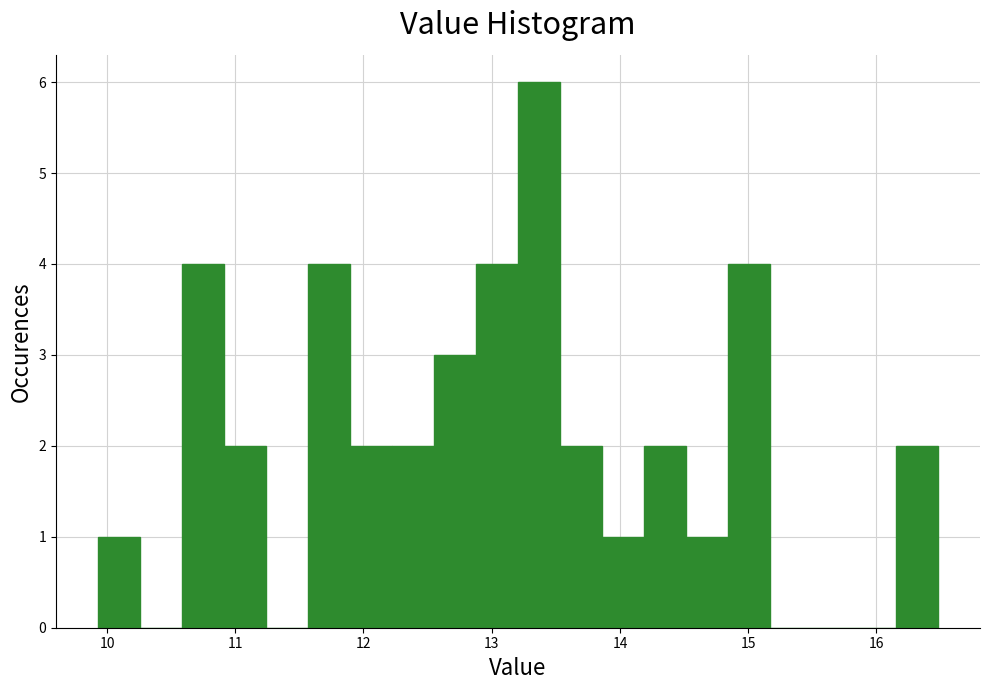

Around what value on the x-axis is the tallest bar? Give the approximate position of its centre, as read against the axis.

13.4